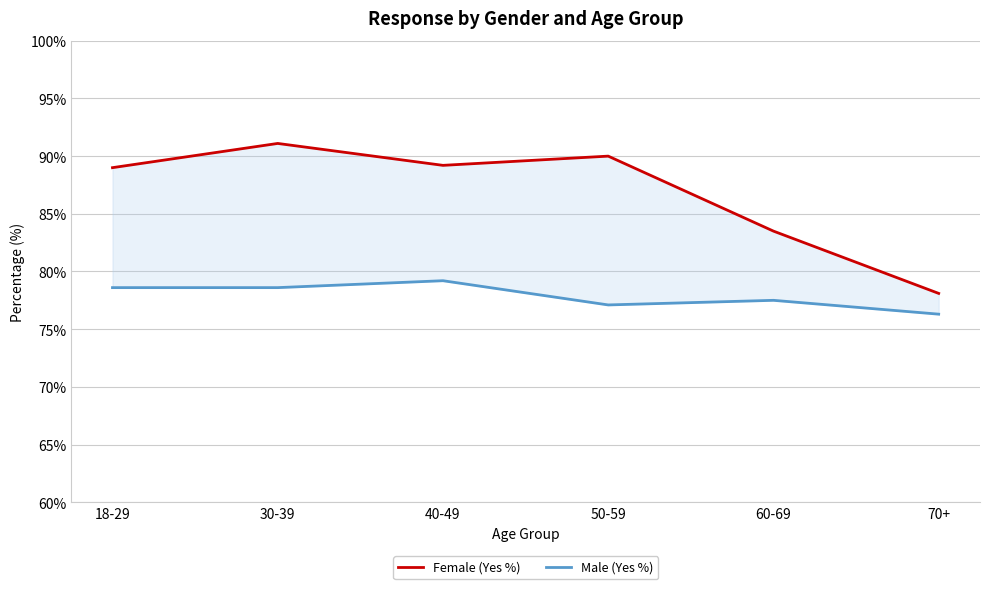

How many lines are shown in the chart?

2